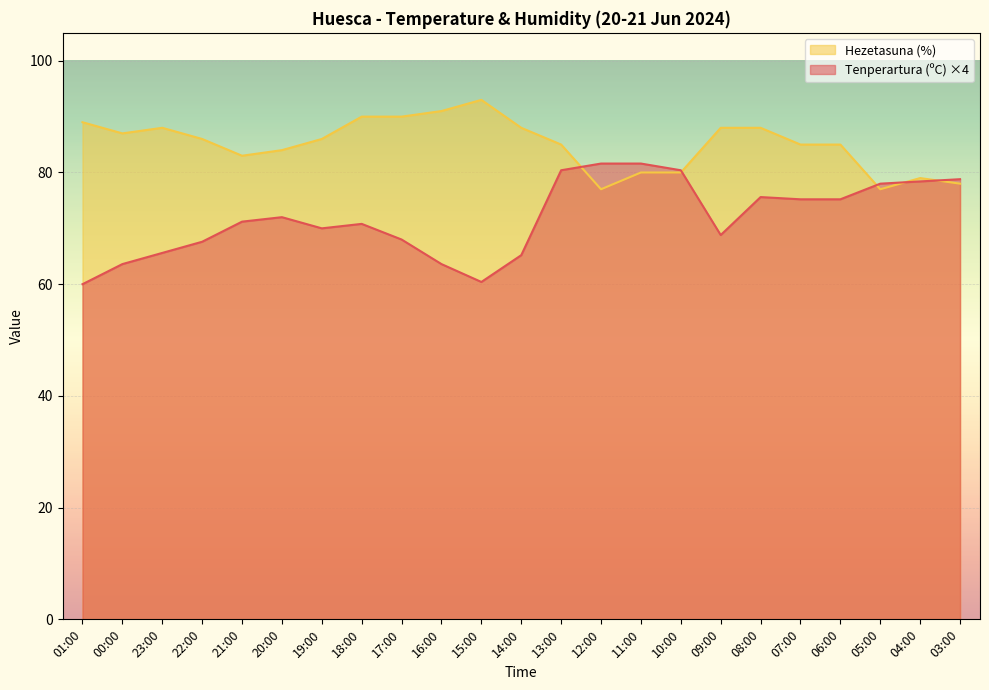

True or false: Hezetasuna (%) has a value of 91.0 at 16:00.

True